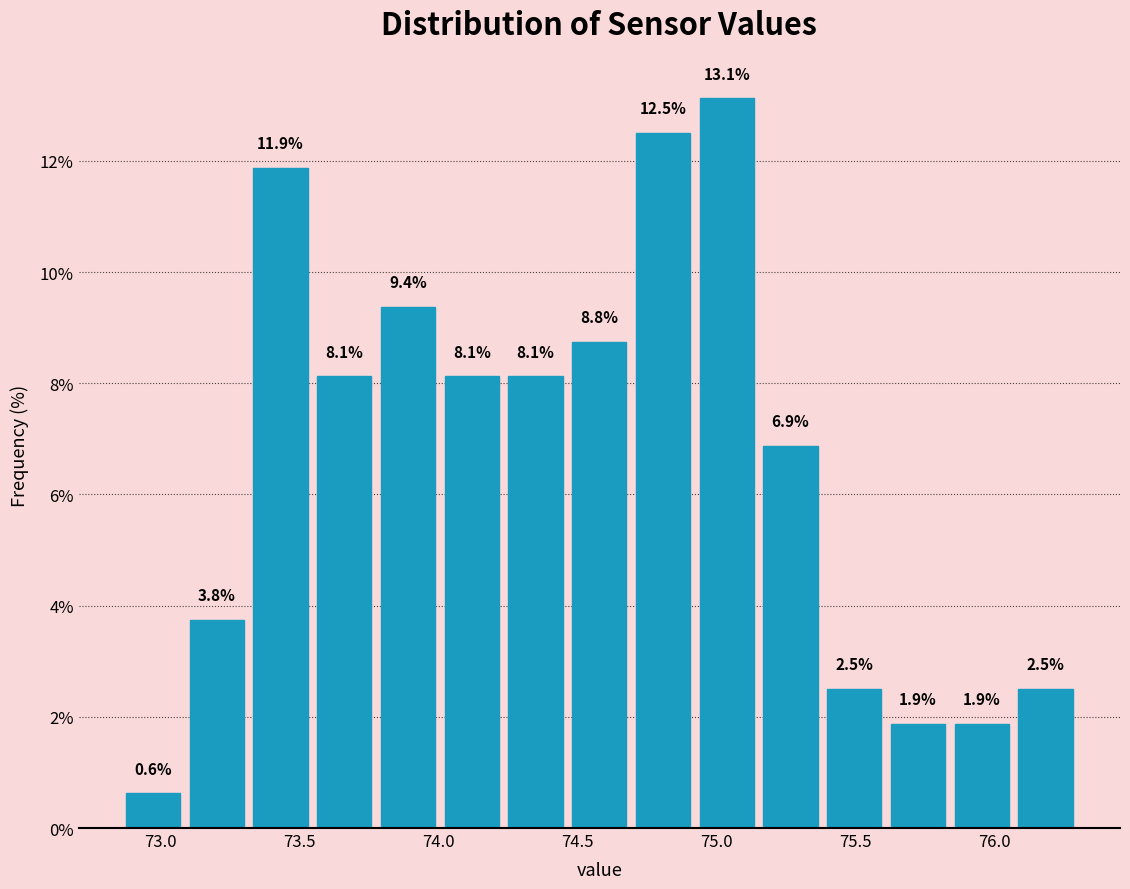

Which range on the x-axis has the tallest bar?

74.90 to 75.15